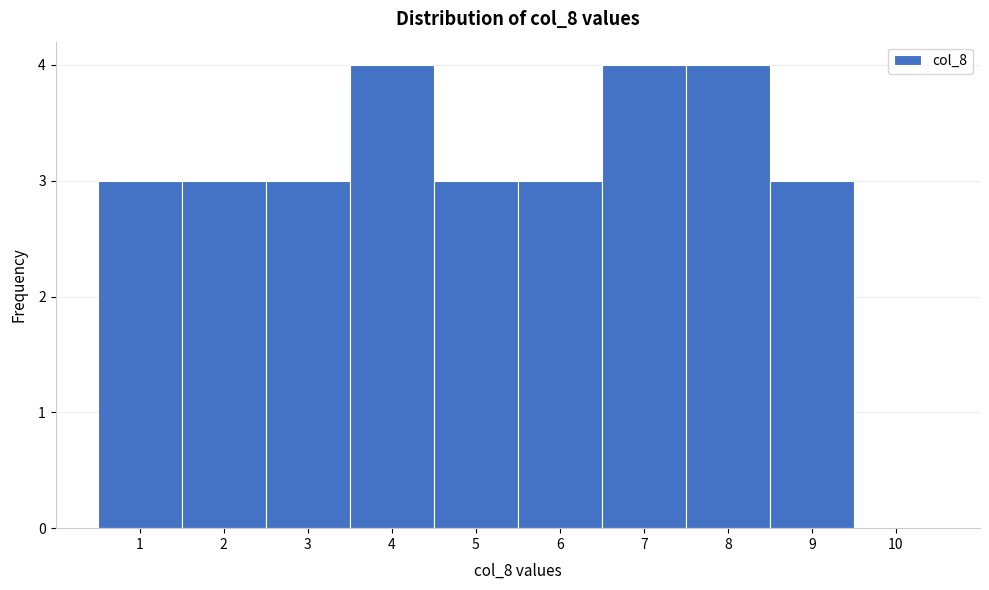

What is the height of the bar covering 6.5 to 7.5 on the x-axis? The values are not printed on the chart, so give them approximately, as read against the axis.

4